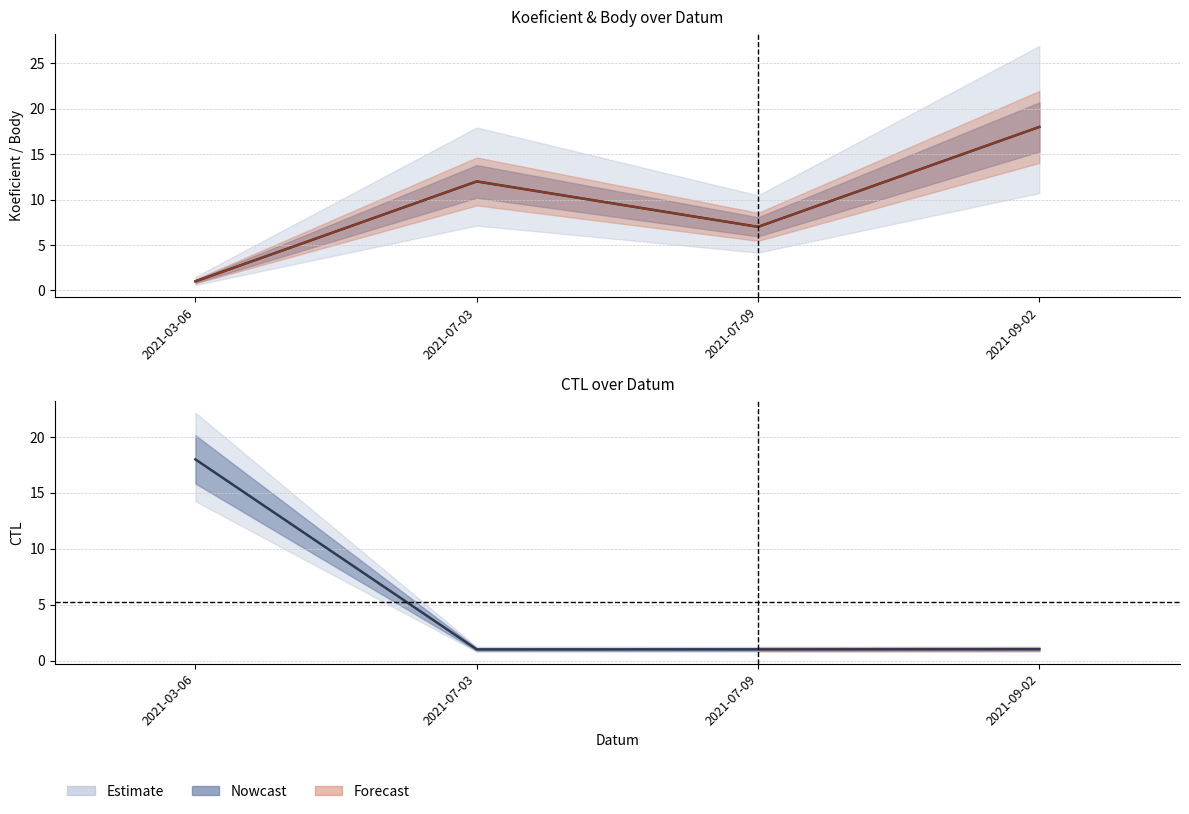

What is the sum of the Body values at 2021-09-02 and 2021-07-03?

30.0